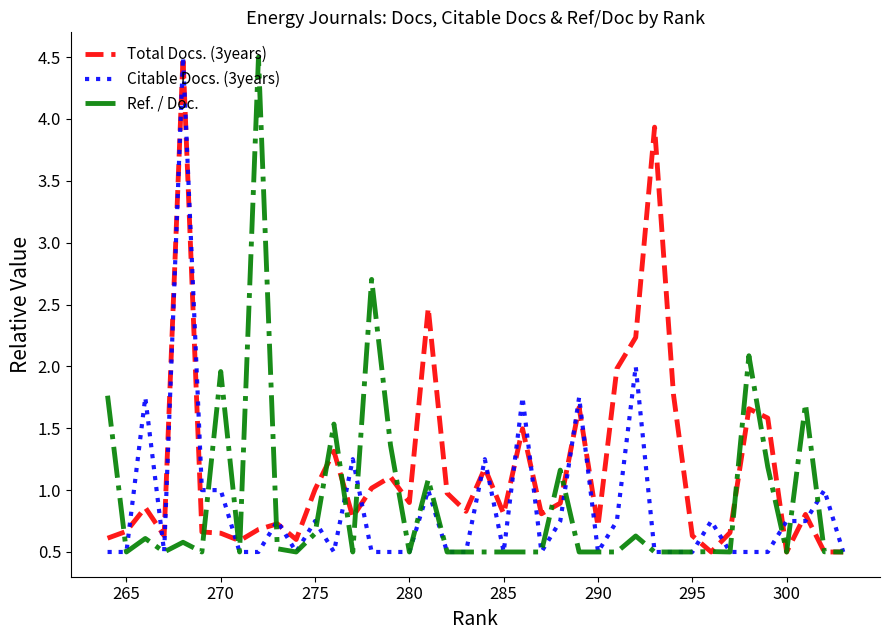

What is the smallest value displayed?

0.5